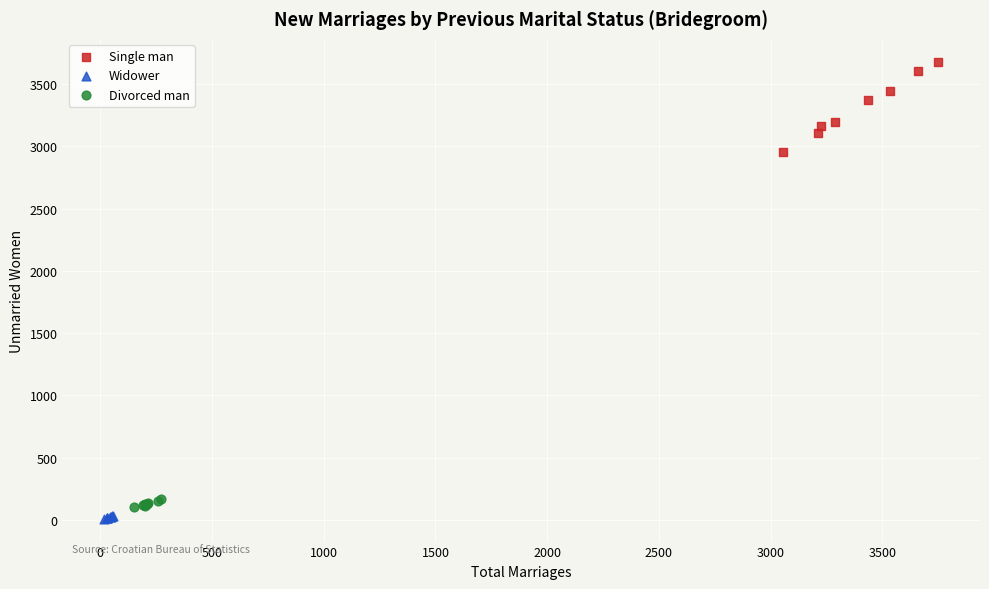

What are all the series names shown in the legend?

Single man, Widower, Divorced man